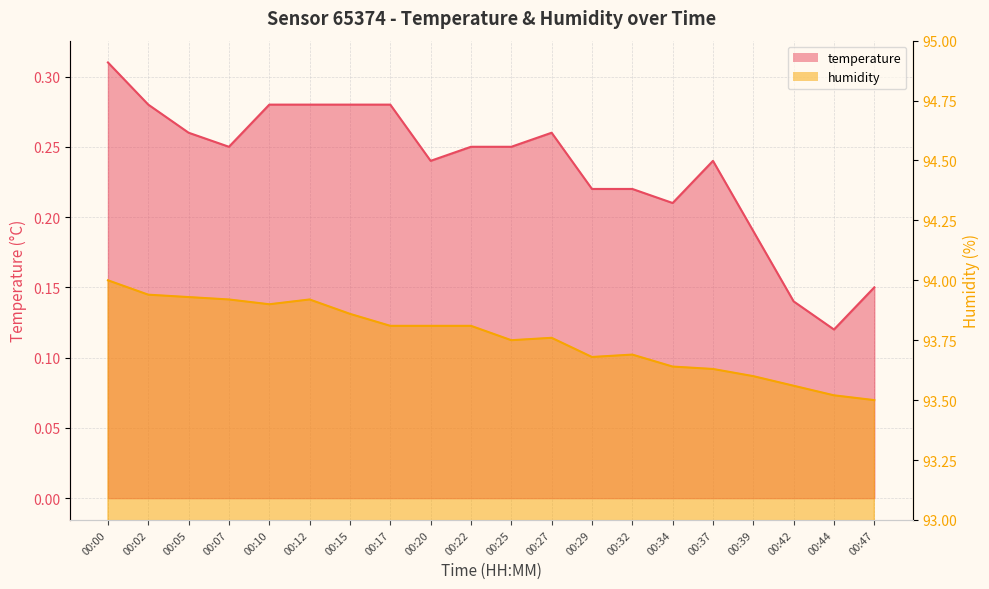

True or false: temperature and humidity cross at least once.

False